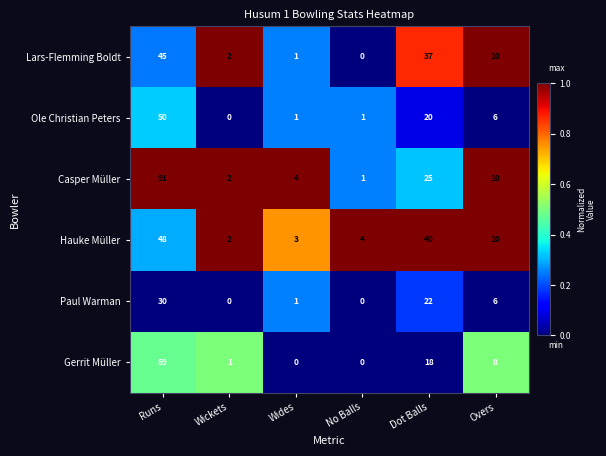

At which category is the sum across all series the highest?

Runs